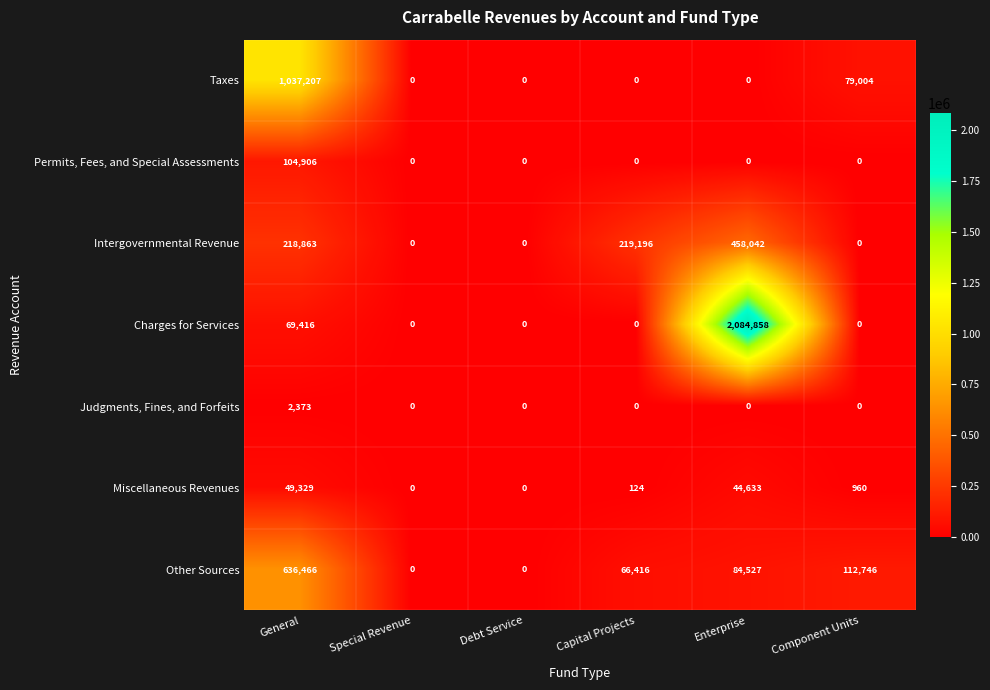

True or false: Other Sources has a value of 15558 at Capital Projects.

False